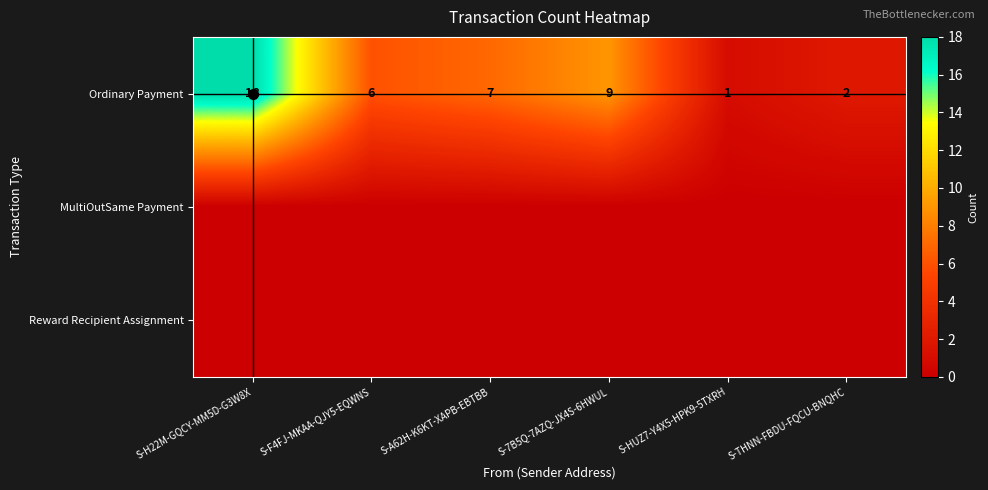

Where is Ordinary Payment nearest to the value 9?

S-7B5Q-7AZQ-JX4S-6HWUL